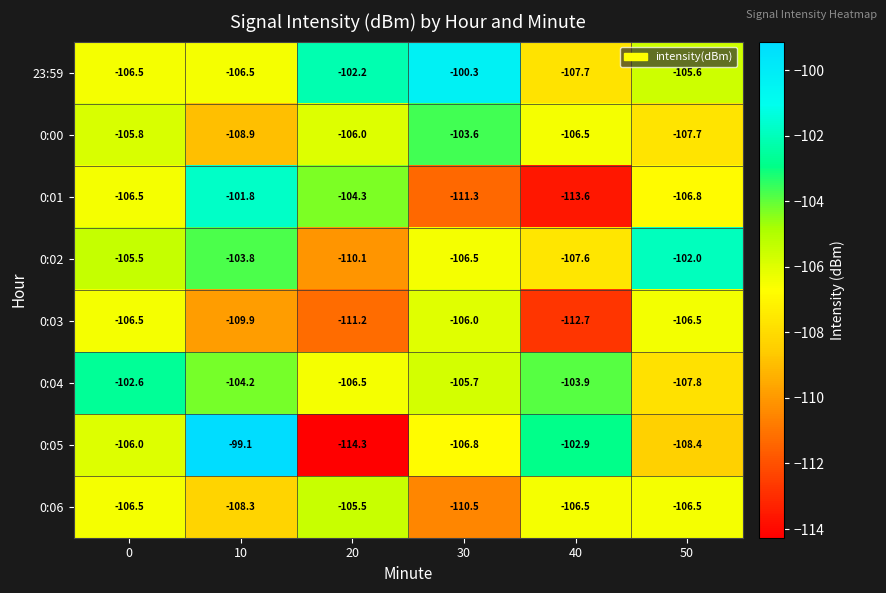

How many distinct data groups are displayed?

8